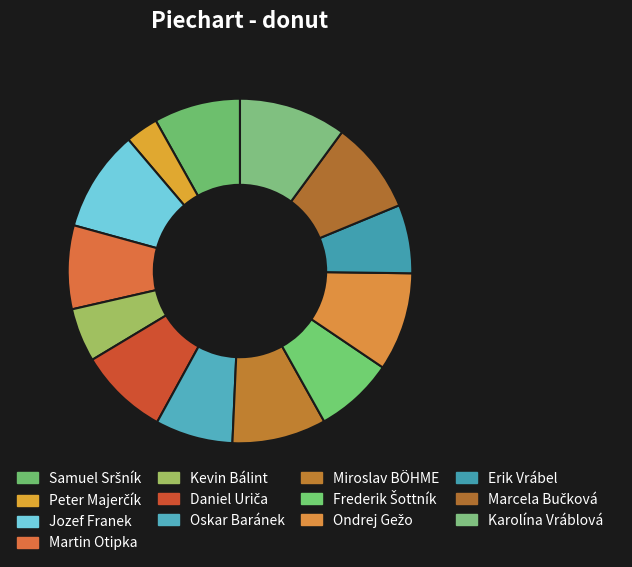

To the nearest percent, what percentage of the pie is Frederik Šottník?

7%